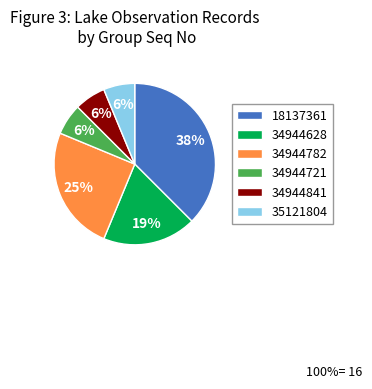

To the nearest percent, what percentage of the pie is 34944782?

25%